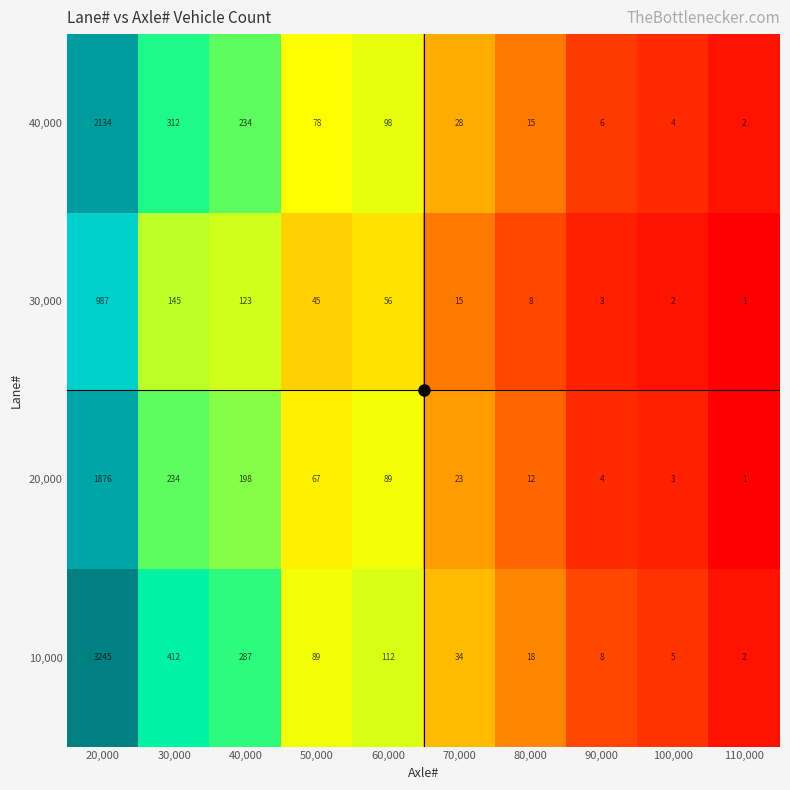

At which category is the sum across all series the highest?

20,000